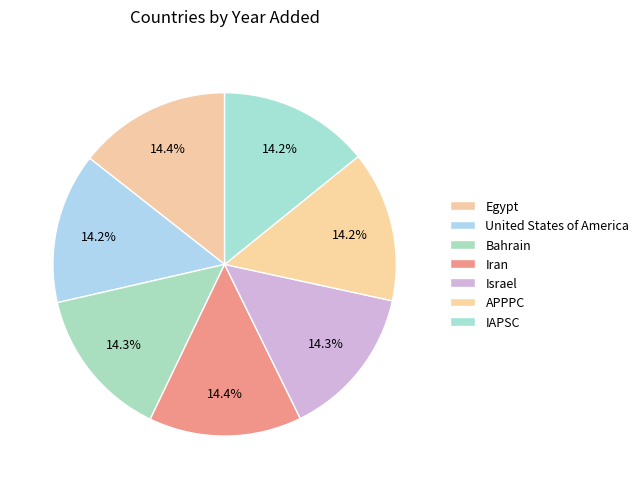

Which slice is the smallest?

United States of America